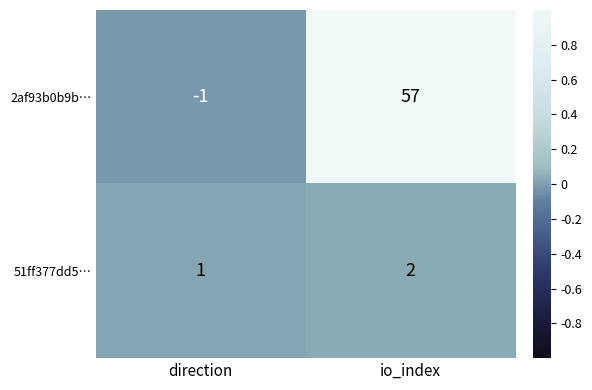

What is the sum of the 2af93b0b9b… values at direction and io_index?

56